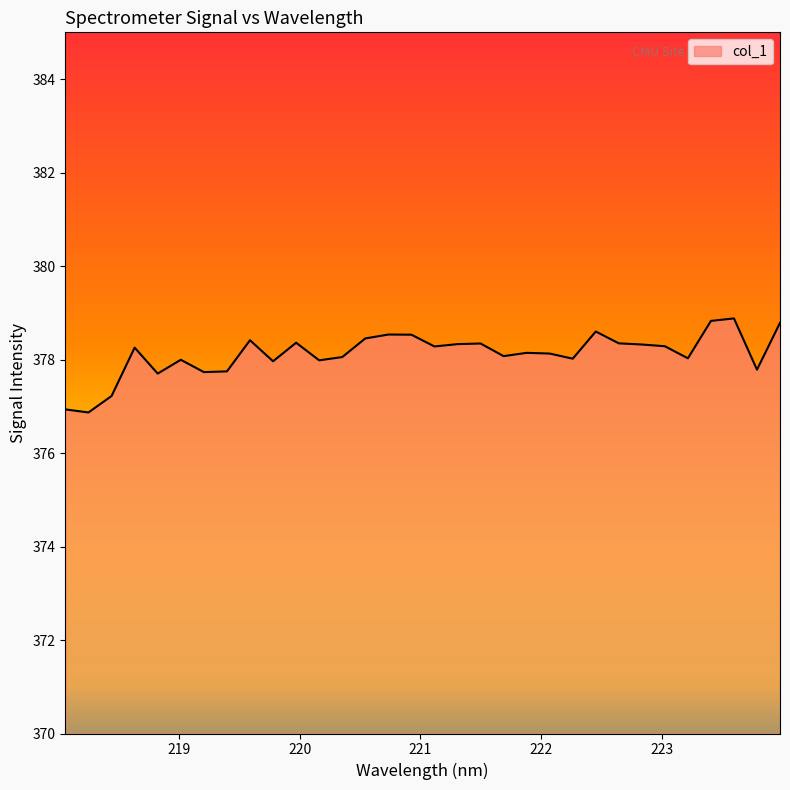

Does the chart display data point markers on the line(s)?

No